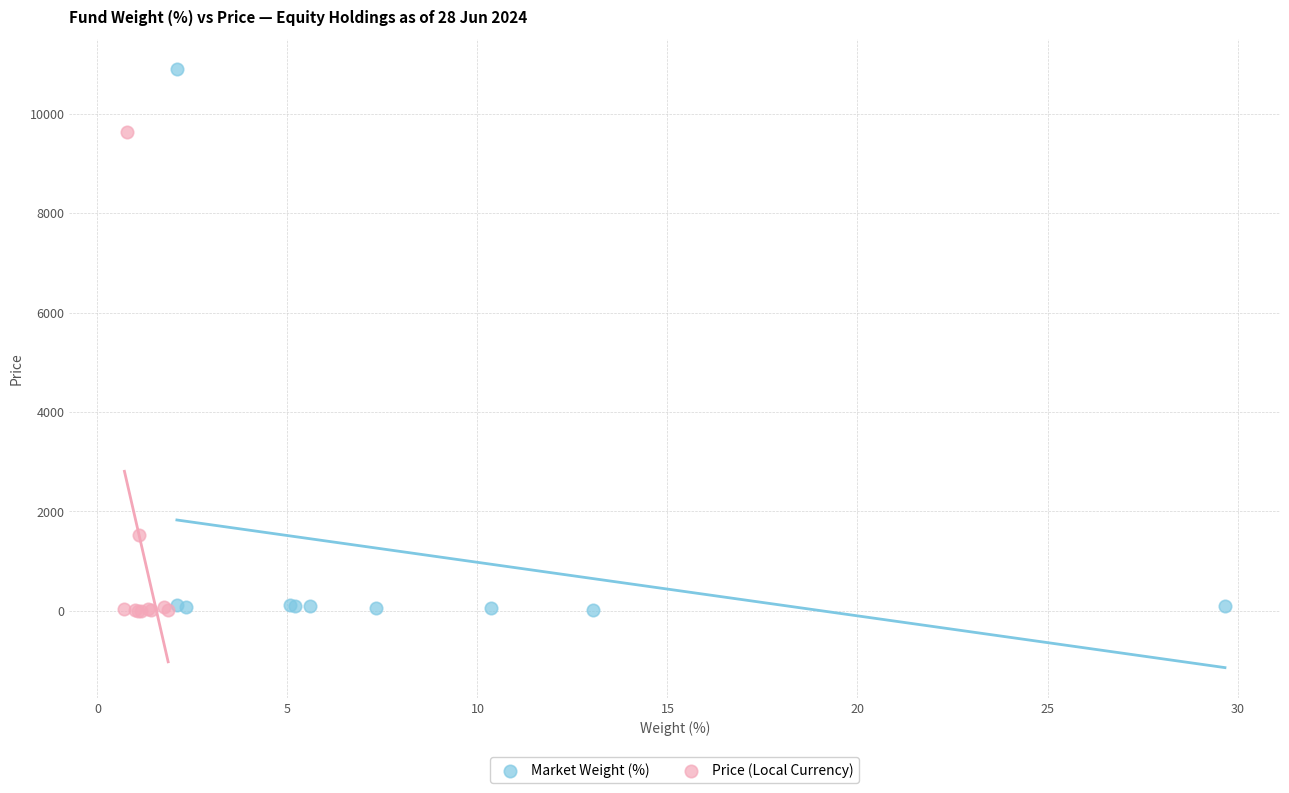

Which series reaches the maximum Y coordinate?

Market Weight (%)